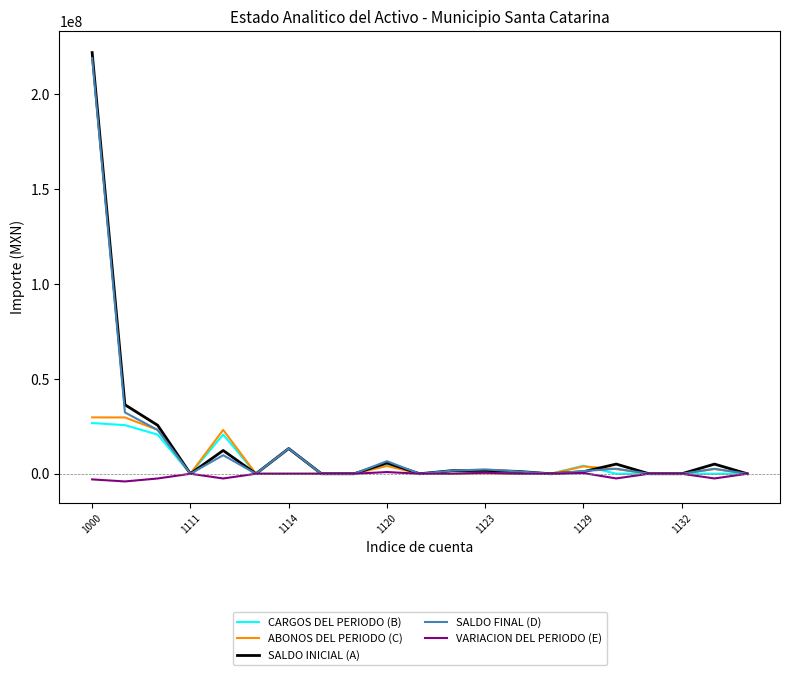

What is the highest value of the SALDO INICIAL (A) series?

221768730.2